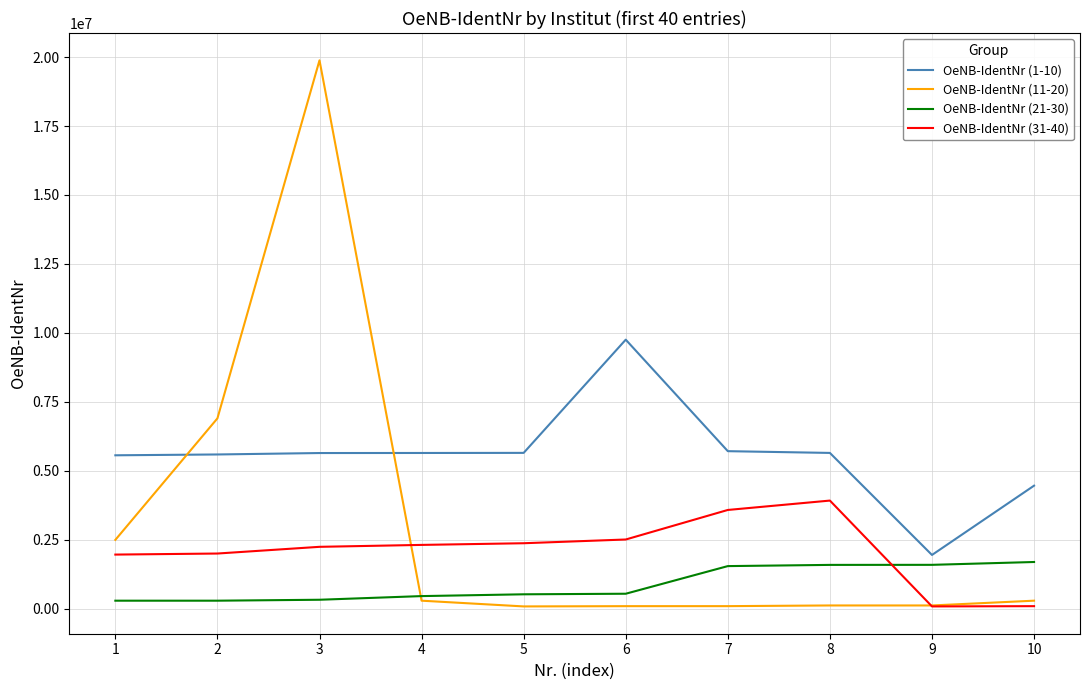

What is the total value across all series at 4?

8684057